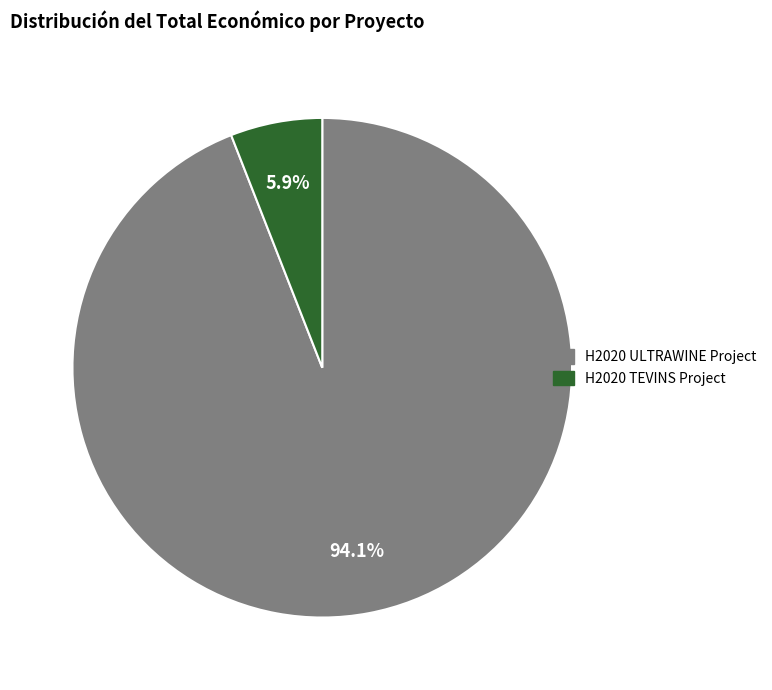

To the nearest percent, what portion does H2020 TEVINS Project represent?

6%